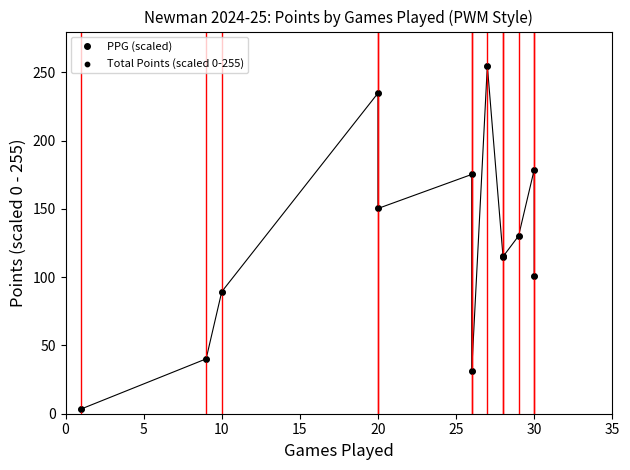

Which series contains the highest Y value?

PPG (scaled)